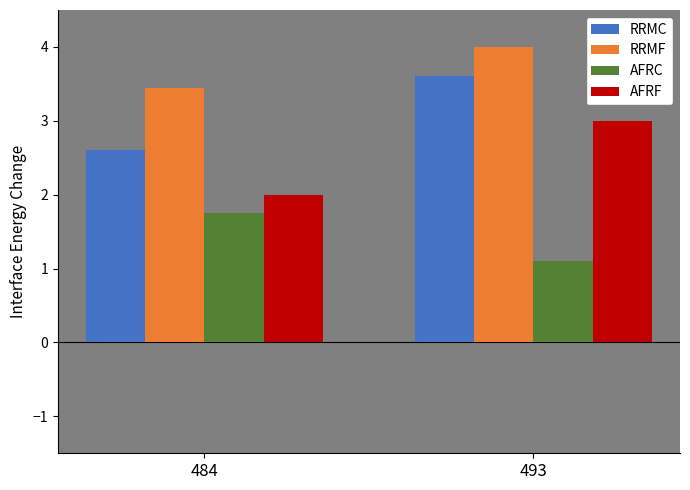

What is the sum of all RRMF values?

7.5